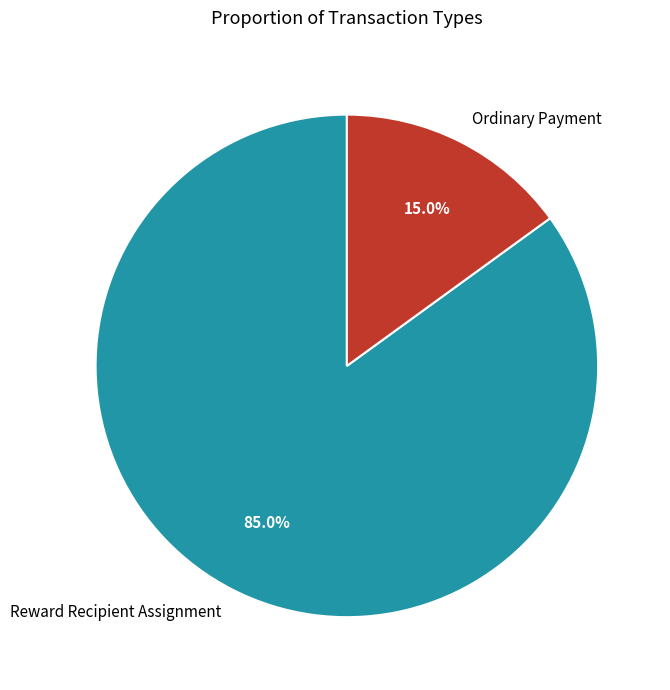

What is the smallest slice in the pie chart?

Ordinary Payment